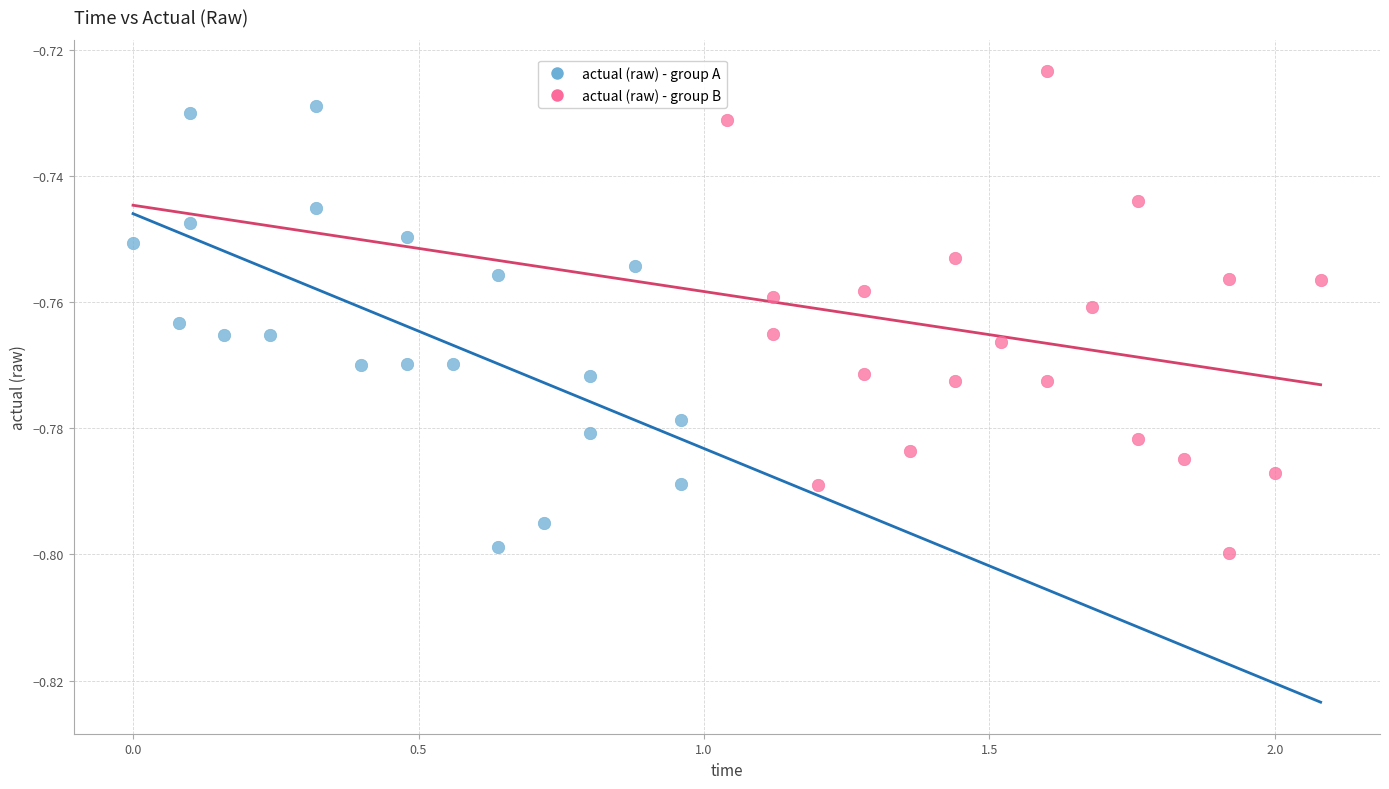

Which series has the largest Y range (max minus min)?

actual (raw) - group B